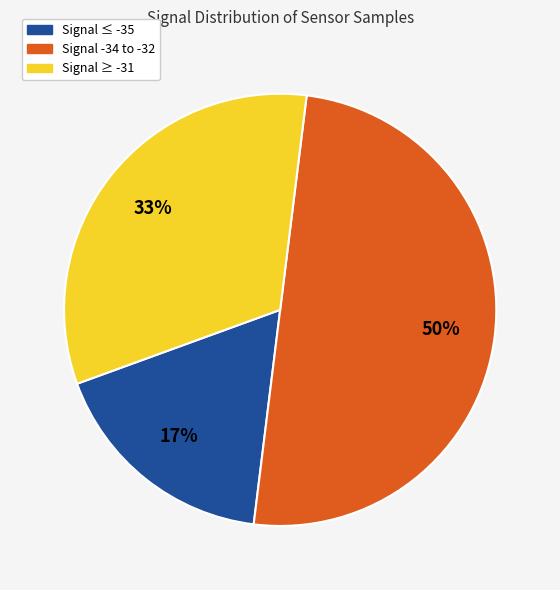

What is the smallest slice in the pie chart?

Signal ≤ -35